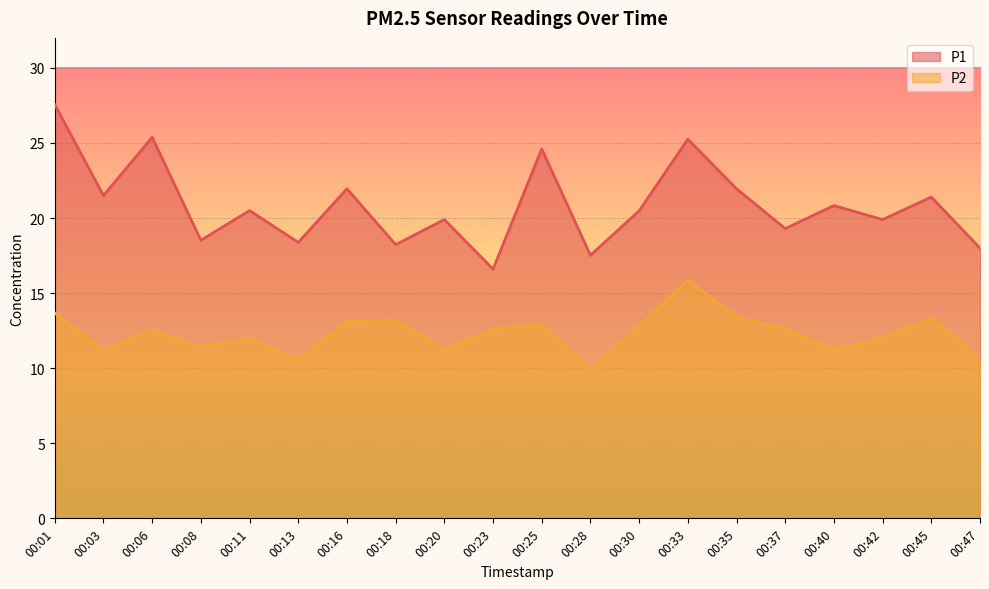

How many lines are shown in the chart?

2